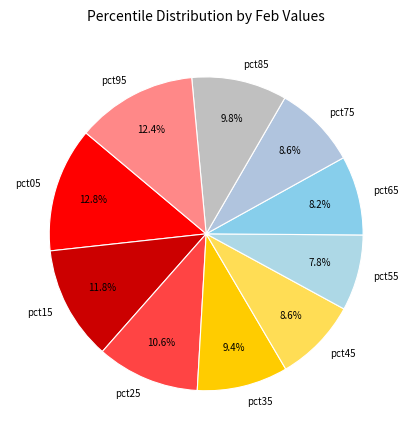

The pct65 slice represents 17% of the pie. True or false?

False